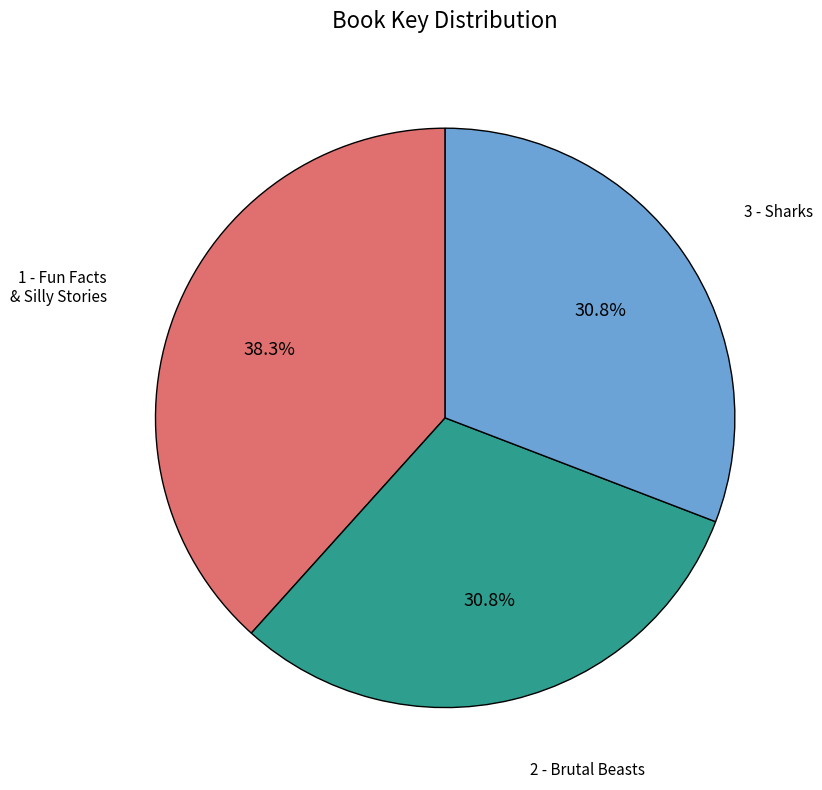

Is there a majority slice in this chart?

No